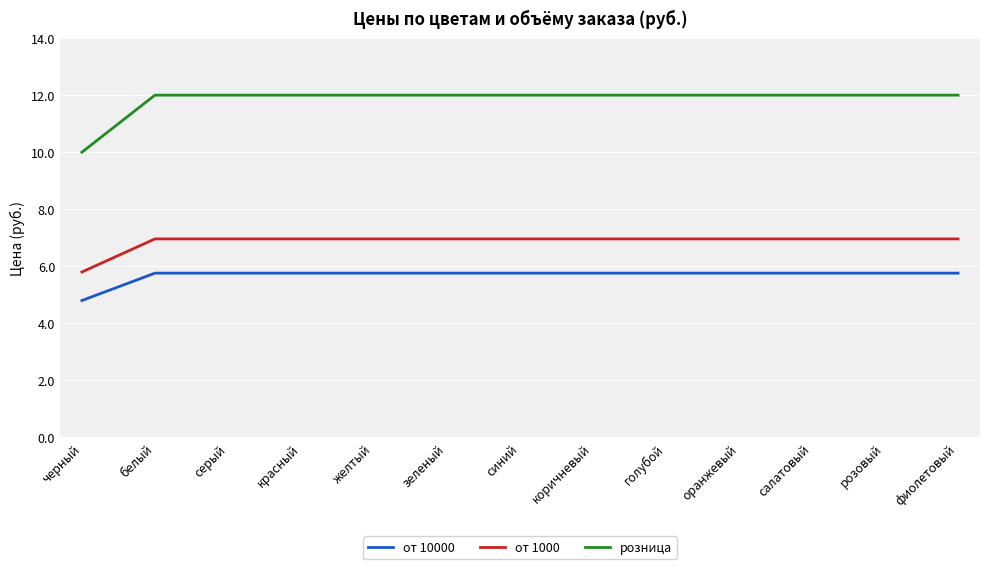

Where is от 10000 nearest to the value 5?

черный